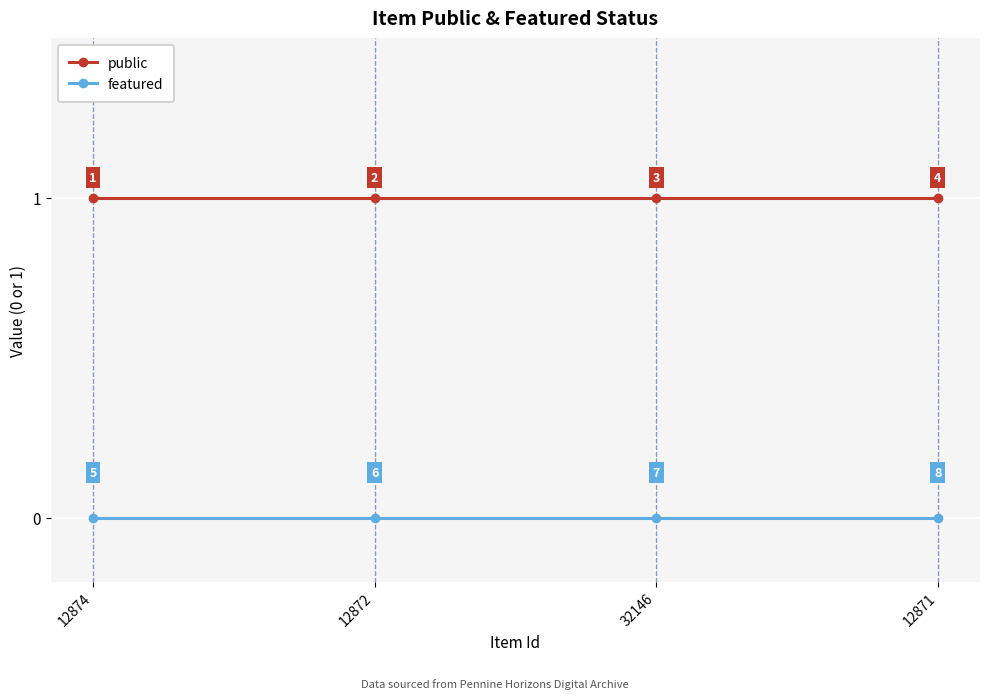

Rank the series at 12871 from lowest to highest value.

featured, public